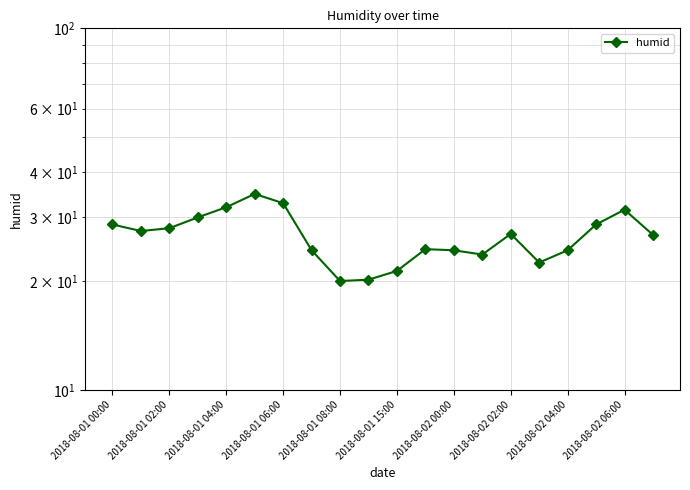

What is the label of the 20th point from the right?

2018-08-01 00:00